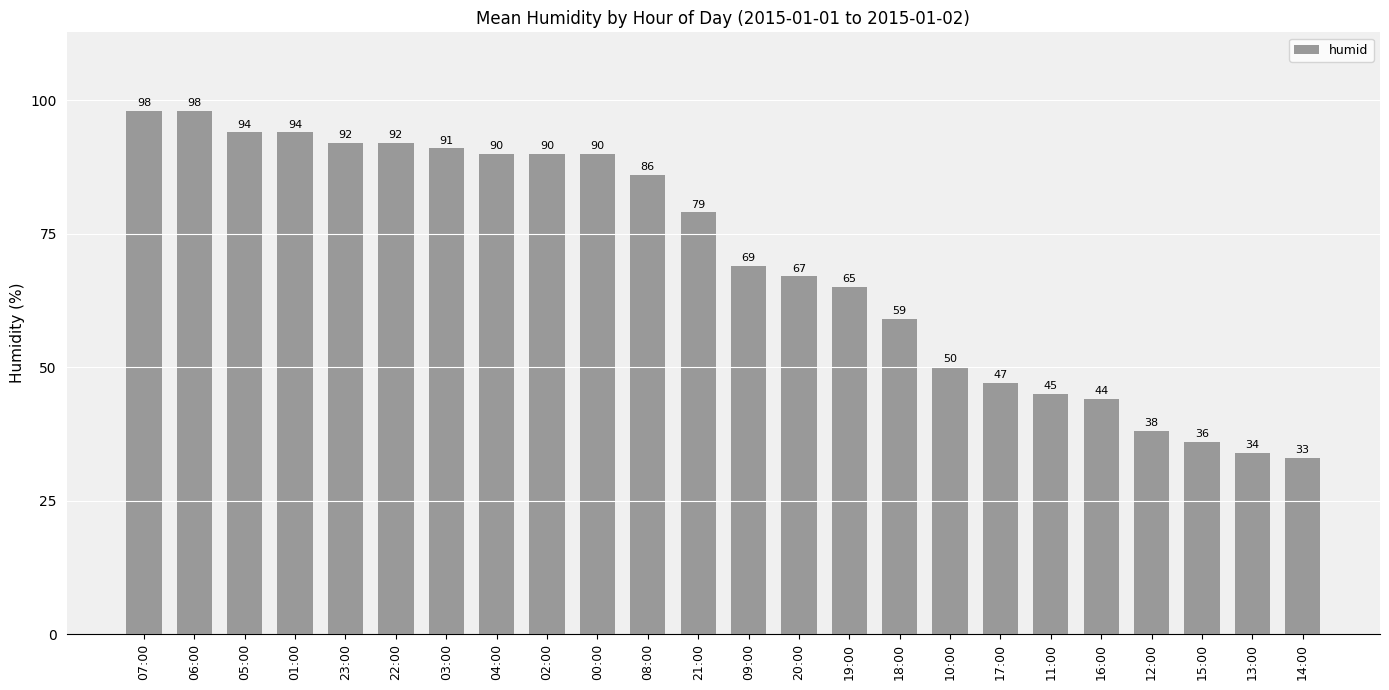

Are the bars grouped side by side (vs. stacked)?

No